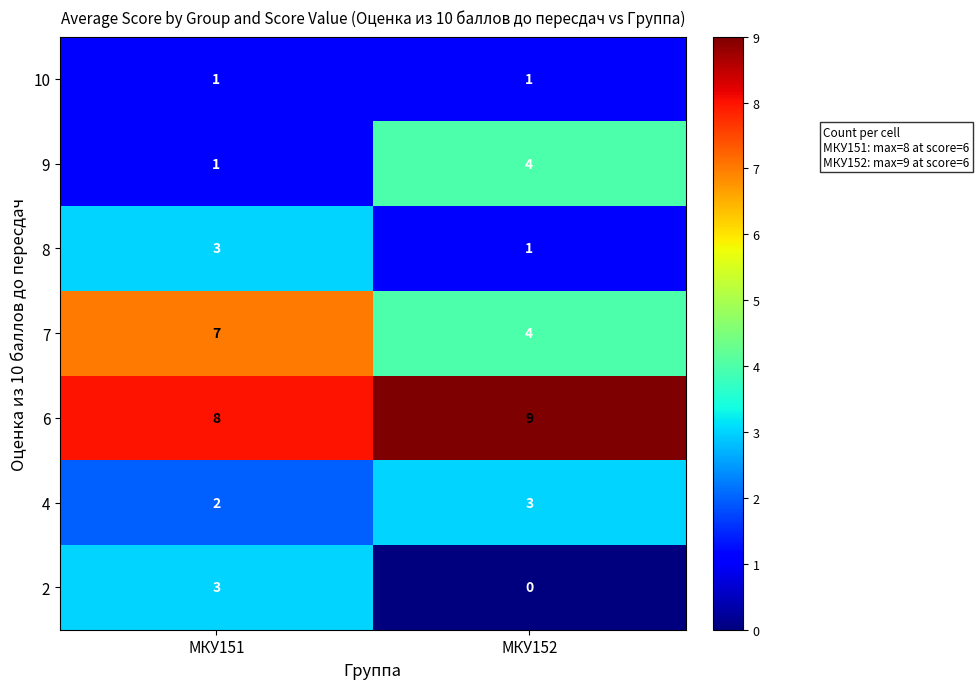

Rank the categories by 6 value from highest to lowest.

МКУ152, МКУ151